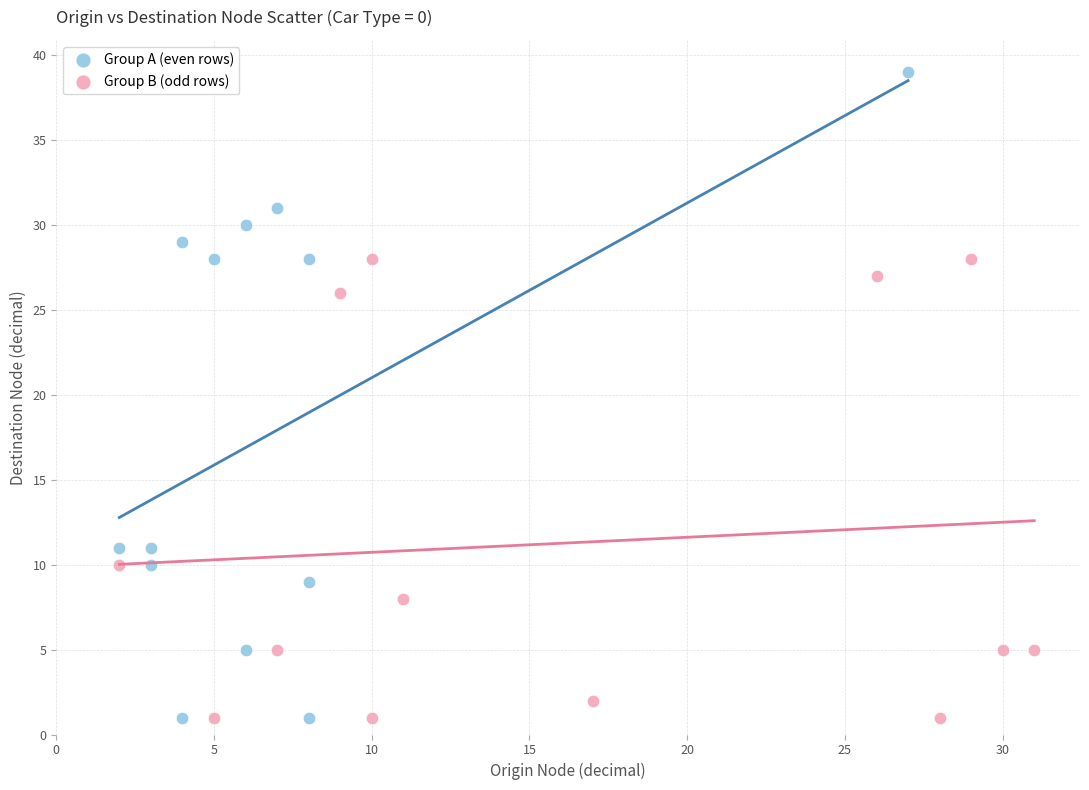

Which series has the widest spread of Y values?

Group A (even rows)